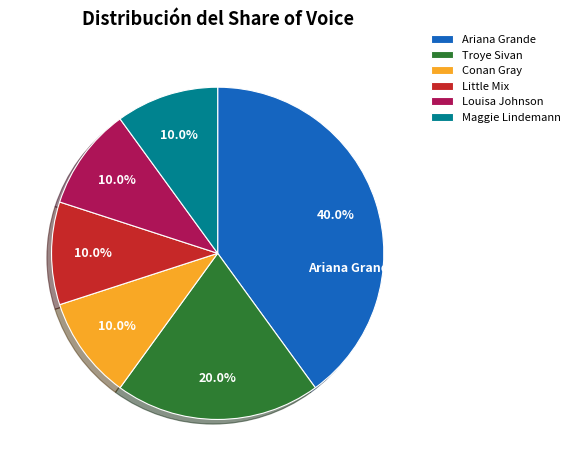

Which slice is the largest?

Ariana Grande